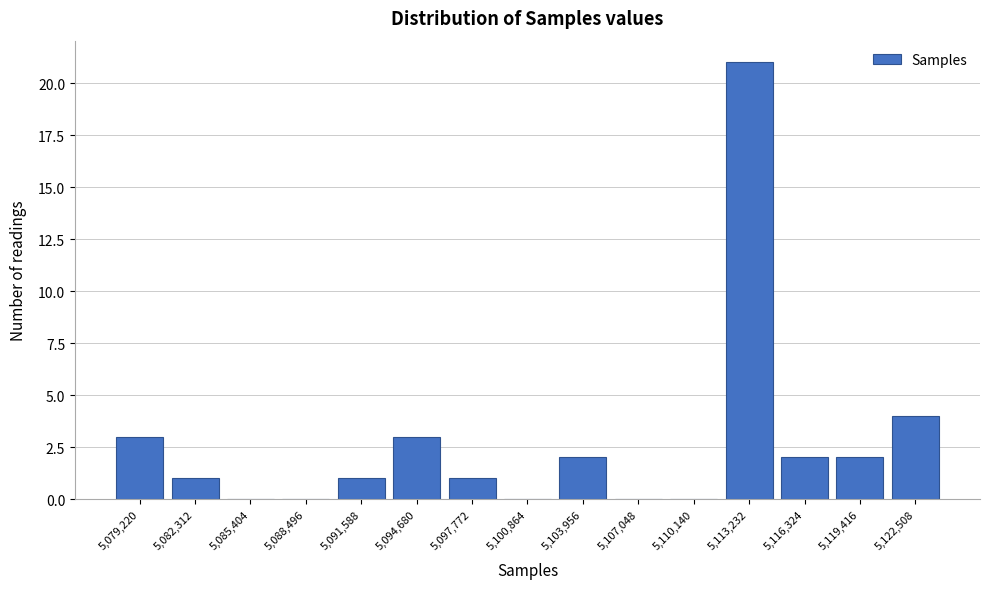

Reading left to right, what are all the values shown in this chart?

5,079,220=3	5,082,312=1	5,085,404=0	5,088,496=0	5,091,588=1	5,094,680=3	5,097,772=1	5,100,864=0	5,103,956=2	5,107,048=0	5,110,140=0	5,113,232=21	5,116,324=2	5,119,416=2	5,122,508=4